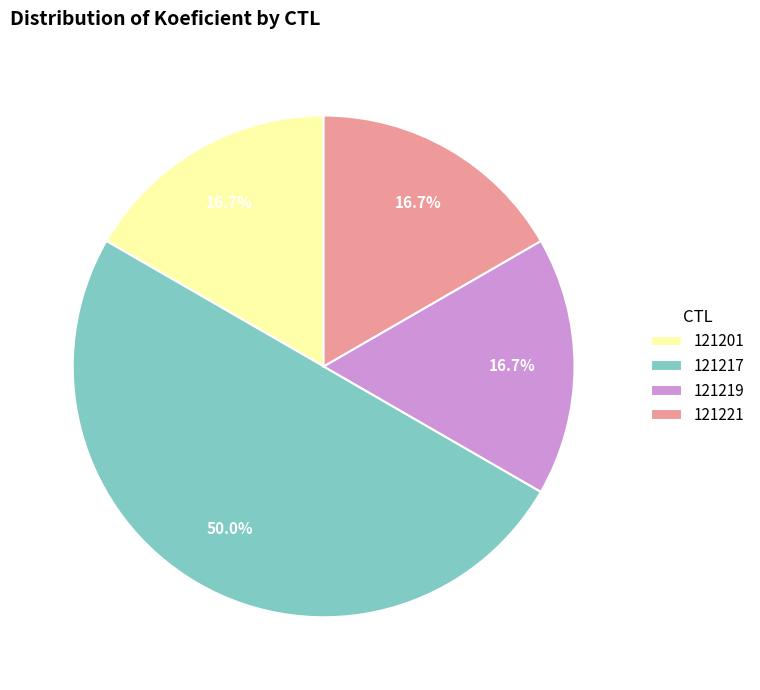

To the nearest percent, what is the combined percentage of 121217 and 121219?

67%